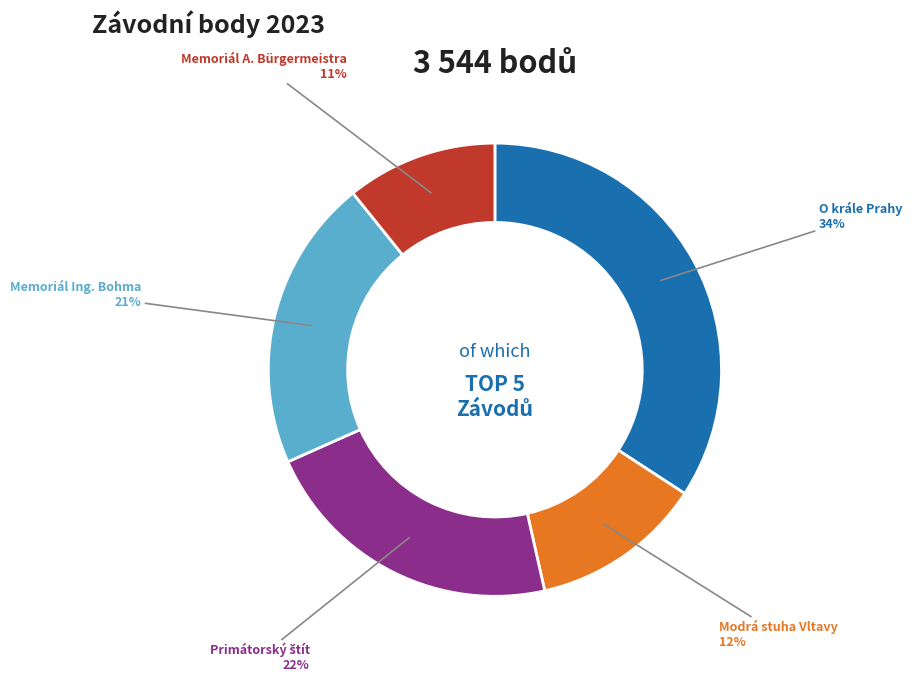

True or false: Modrá stuha Vltavy accounts for 22% of the total.

False